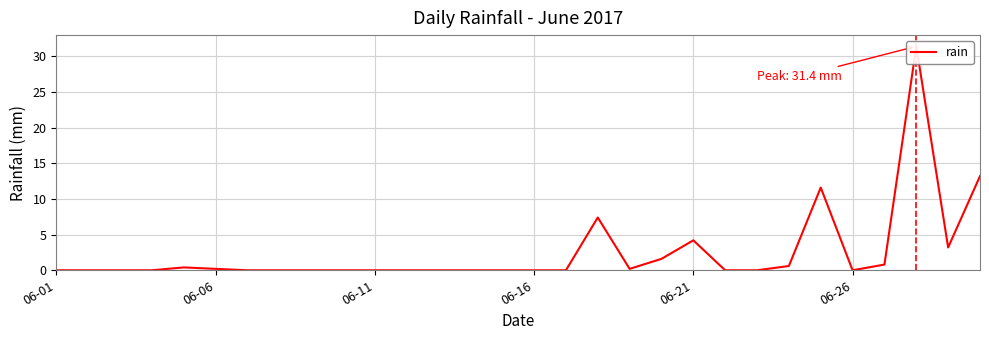

What is the difference between the maximum and minimum values?

31.4